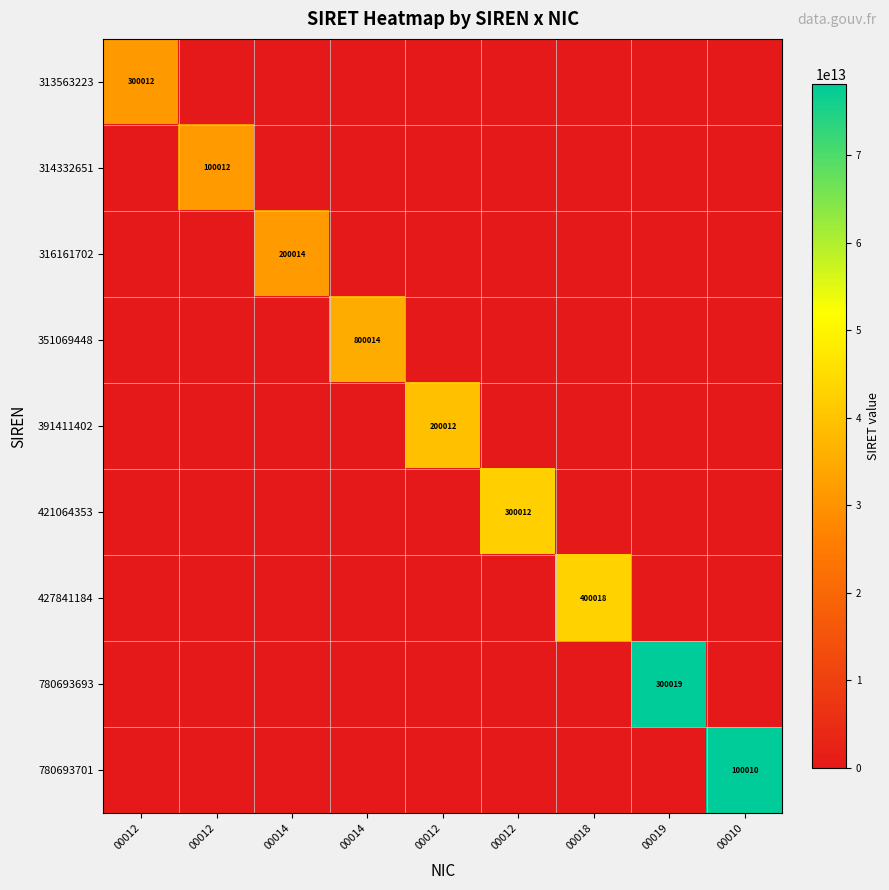

Which series has the widest spread of values?

780693701